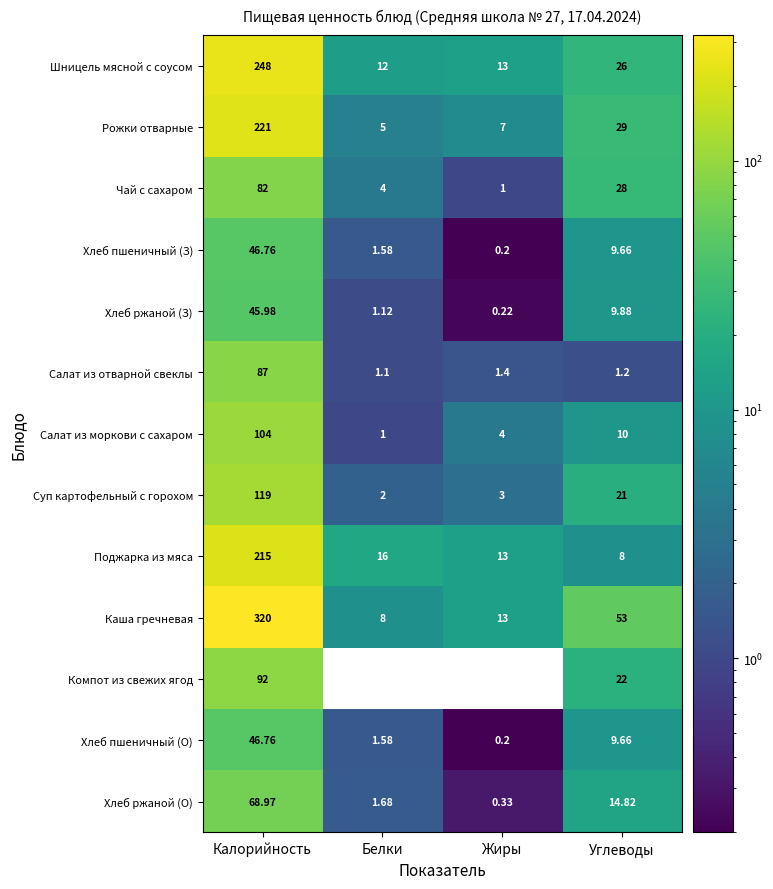

List the labels in order of Суп картофельный с горохом value, largest first.

Калорийность, Углеводы, Жиры, Белки